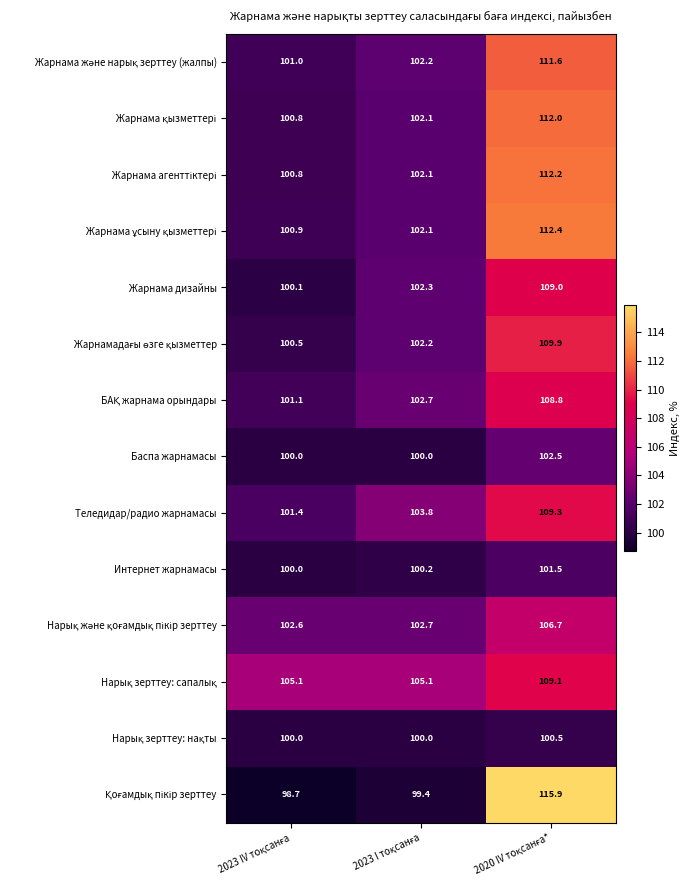

What is the difference between the maximum and minimum values in the Баспа жарнамасы series?

2.5